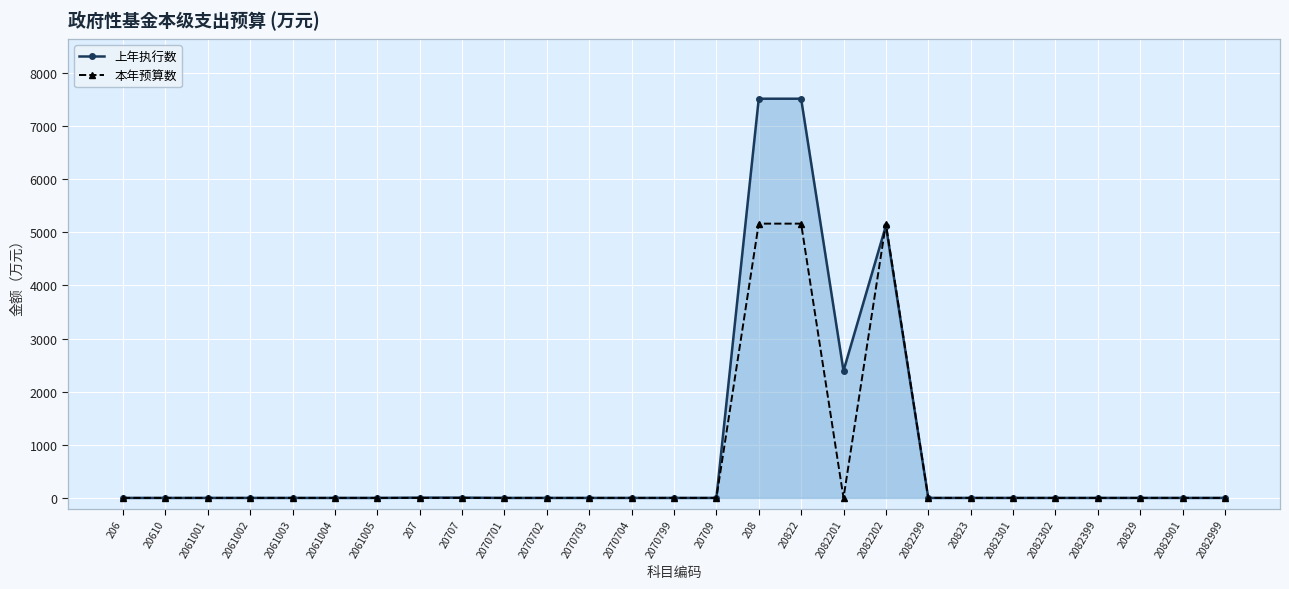

How many lines are shown in the chart?

2